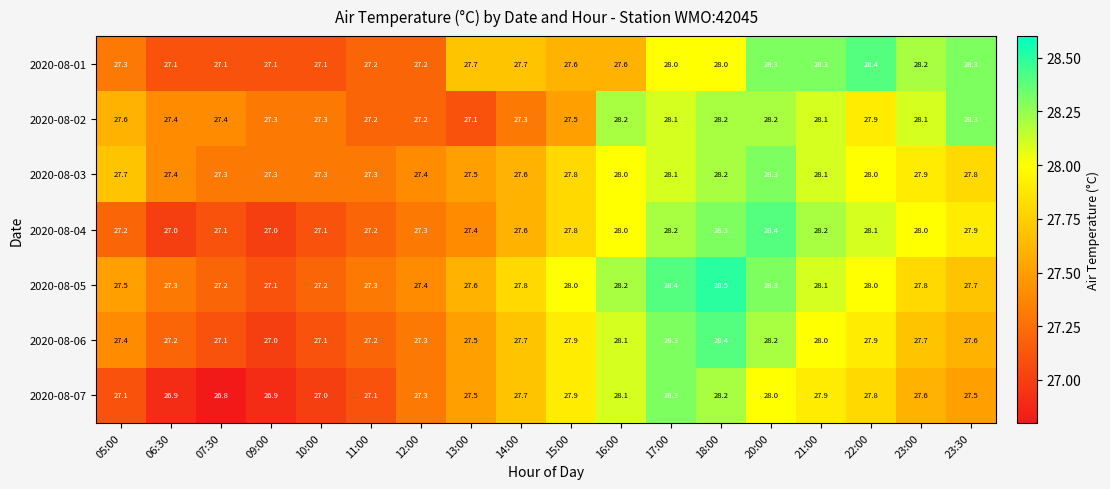

Between 12:00 and 13:00, which series saw the biggest shift?

2020-08-01